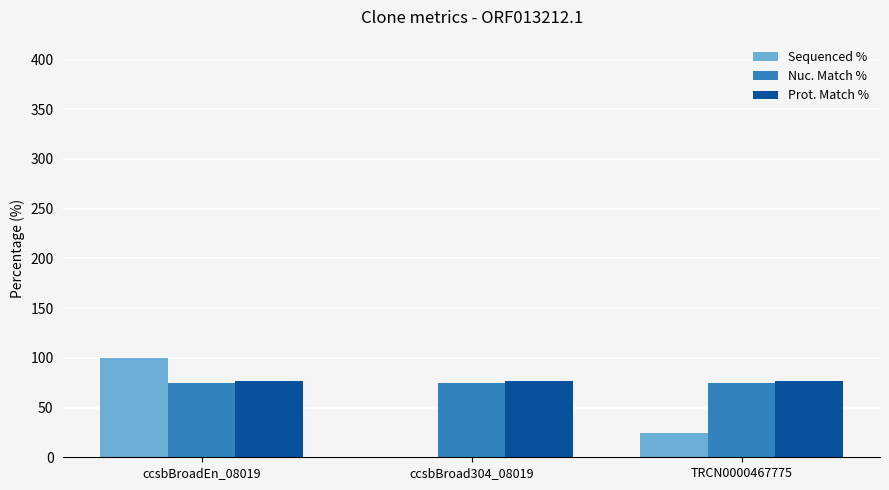

What is the sum of all Sequenced % values?

124.9